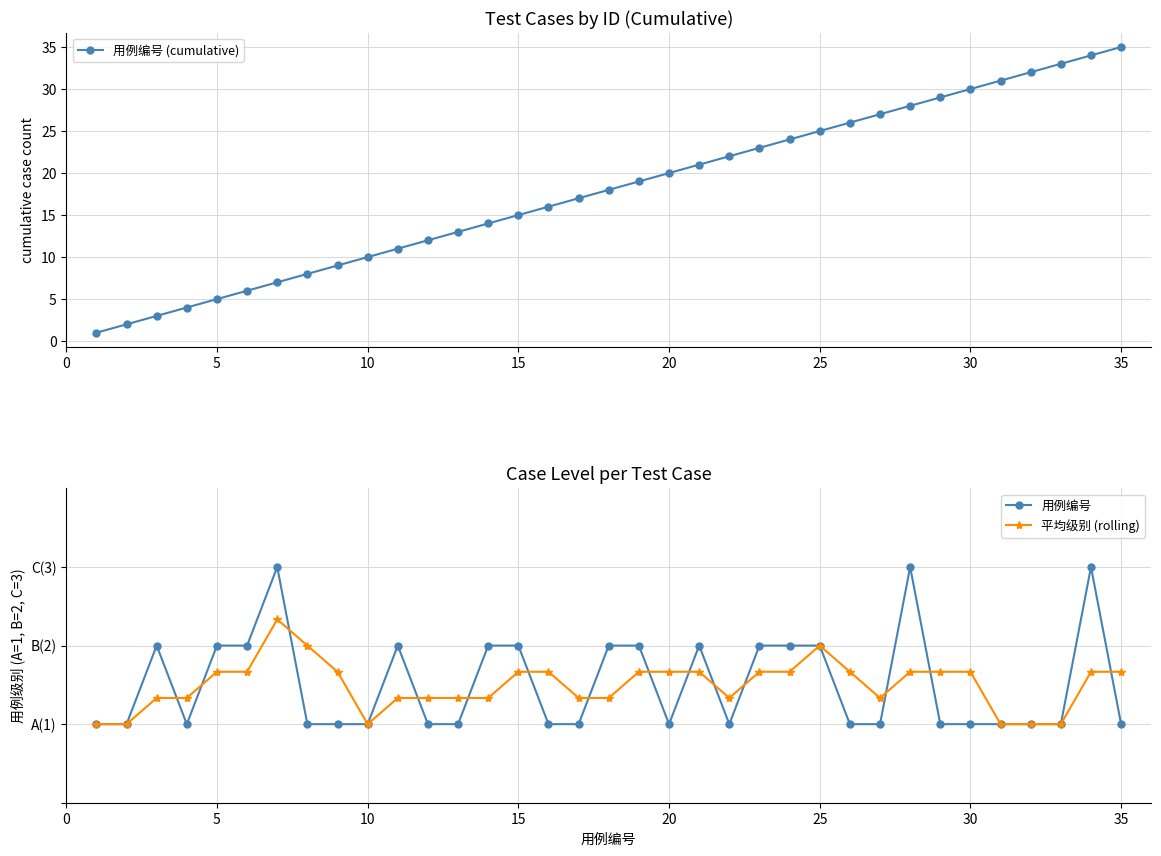

Which series has the largest total across all categories?

用例编号 (cumulative)